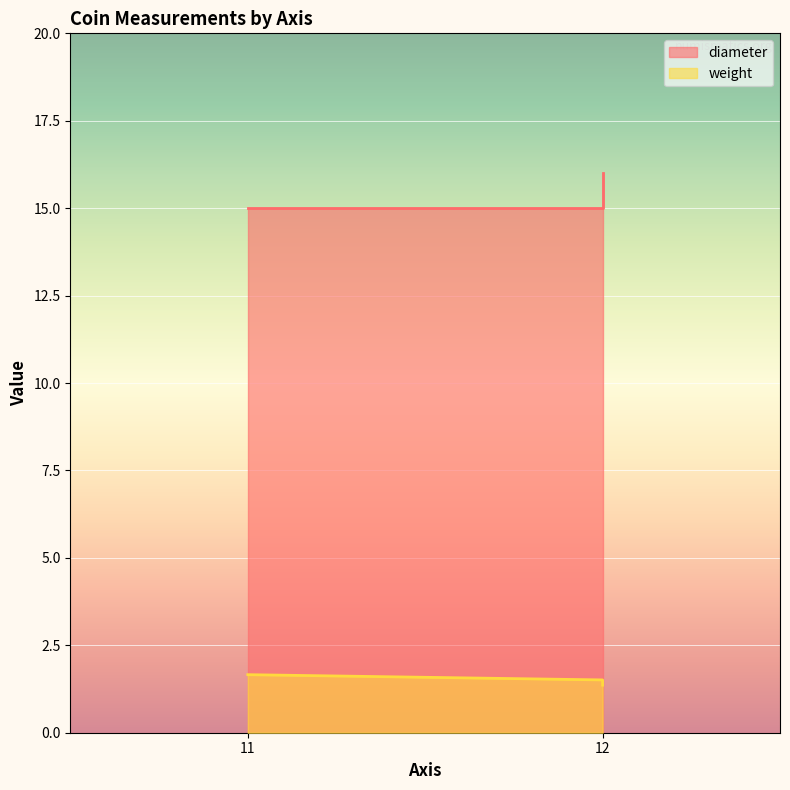

Which label corresponds to the largest value in the chart?

12